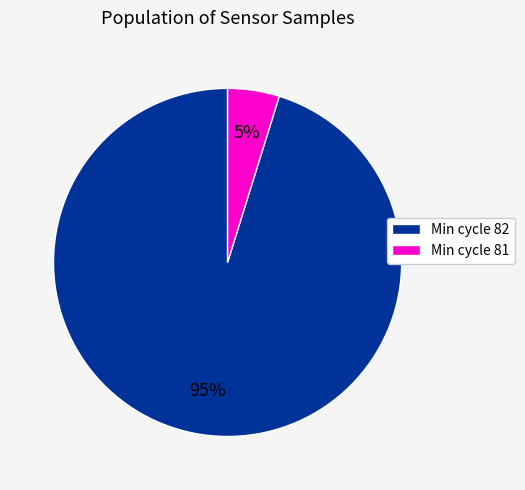

Which category accounts for the majority?

Min cycle 82